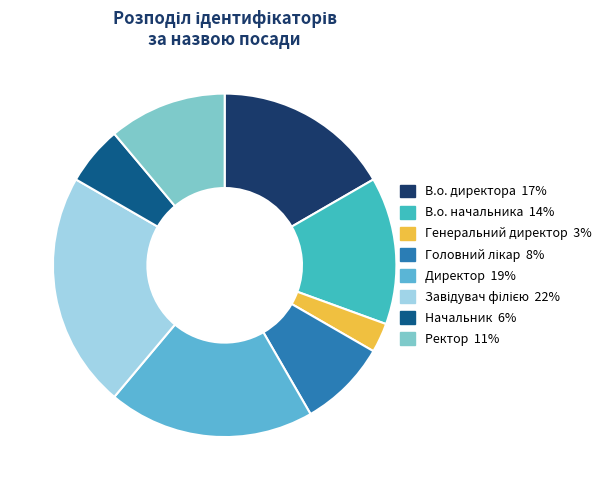

Is the sum of В.о. директора and Генеральний директор greater than half?

No